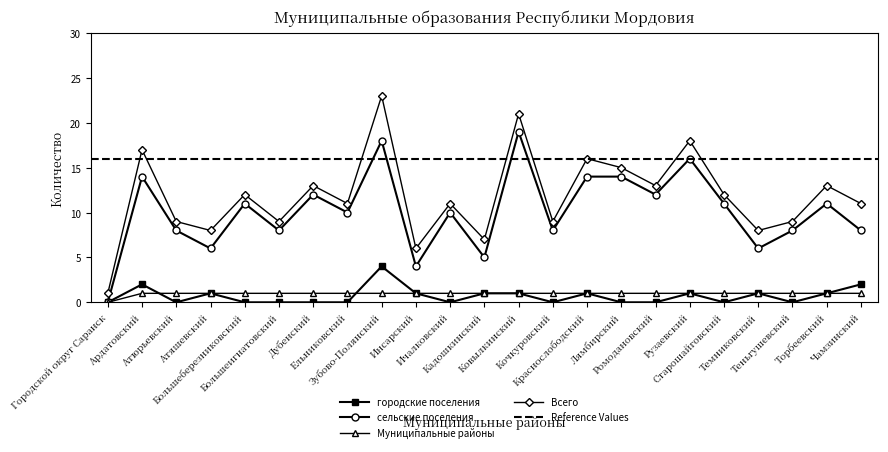

What is the total value across all series at Инсарский?

12